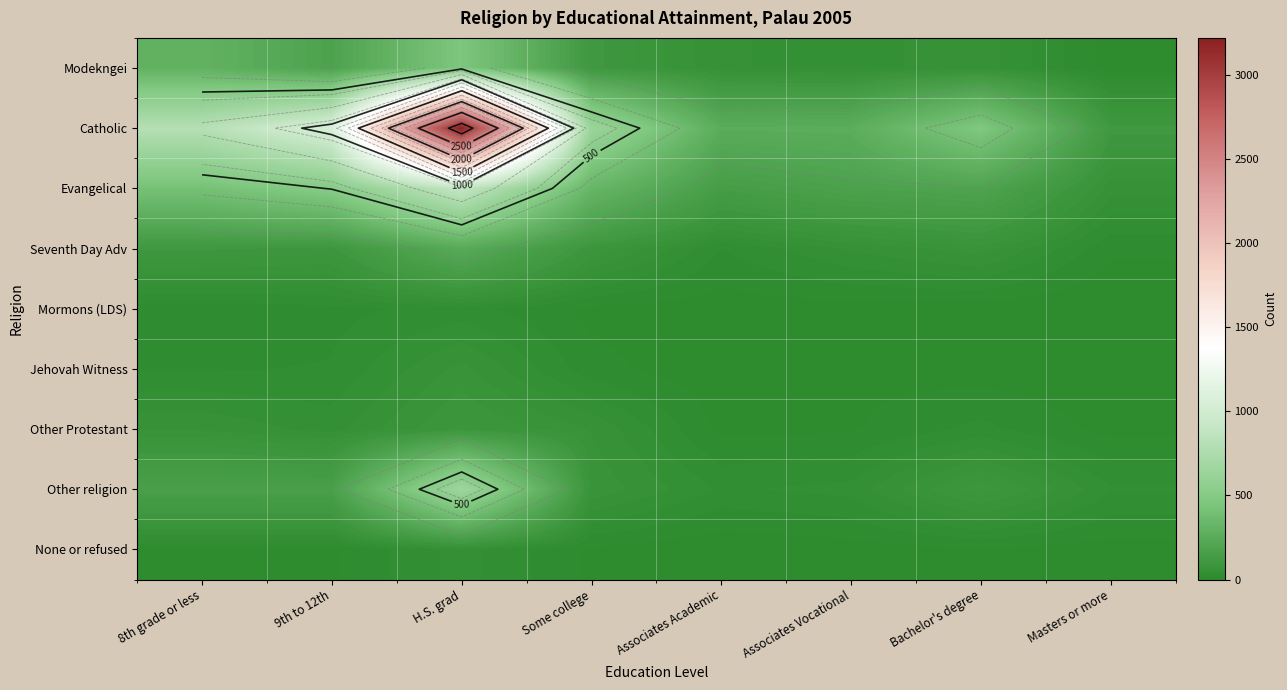

Rank the categories by Other religion value from highest to lowest.

H.S. grad, 8th grade or less, 9th to 12th, Bachelor's degree, Some college, Associates Vocational, Masters or more, Associates Academic